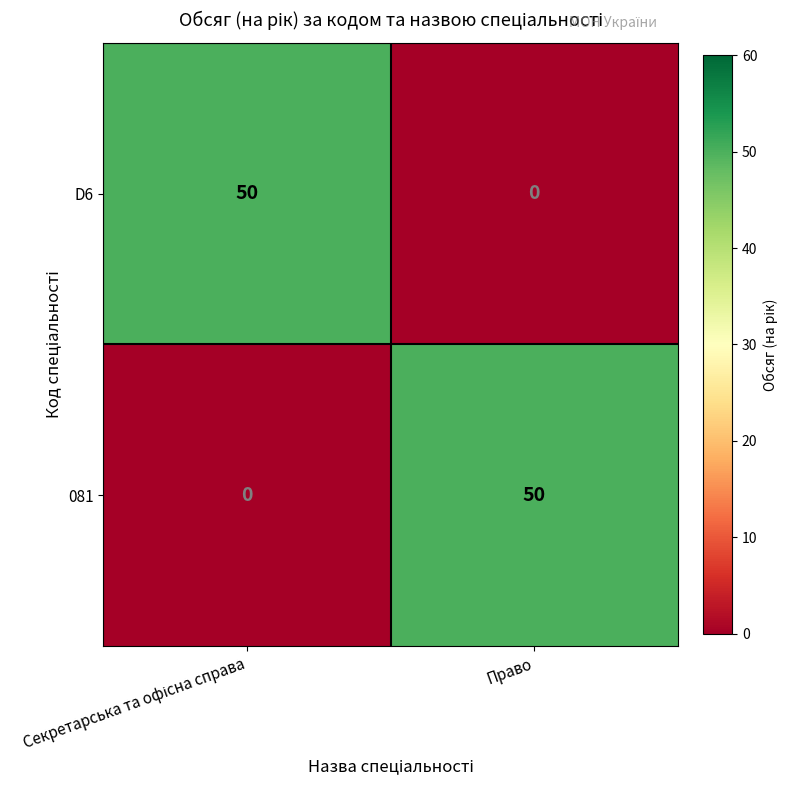

Rank the series at Право from lowest to highest value.

D6, 081